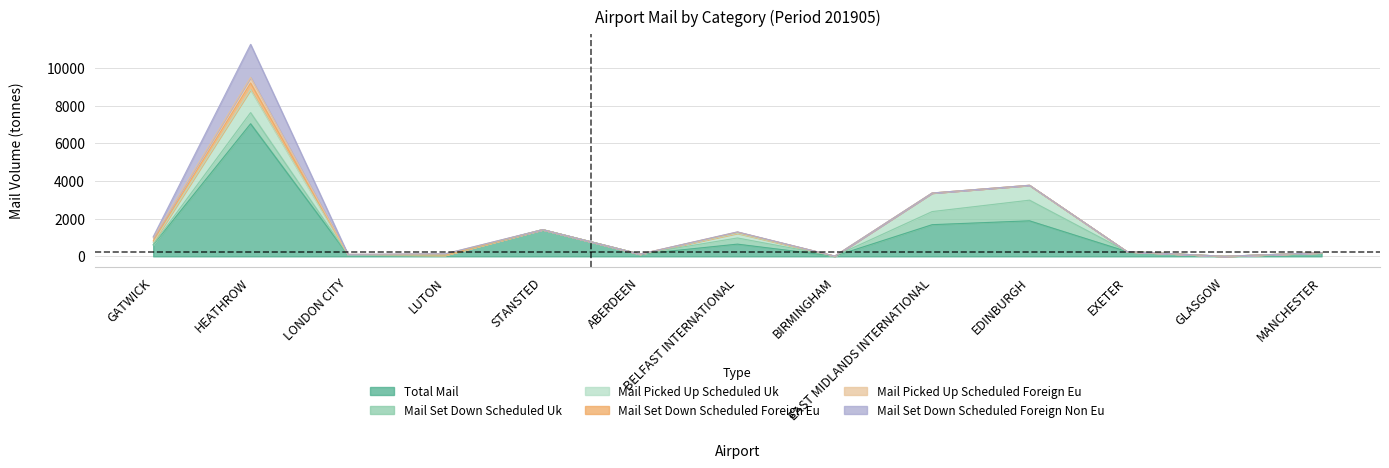

True or false: total_mail and mail_set_down_scheduled_foreign_EU cross at least once.

False